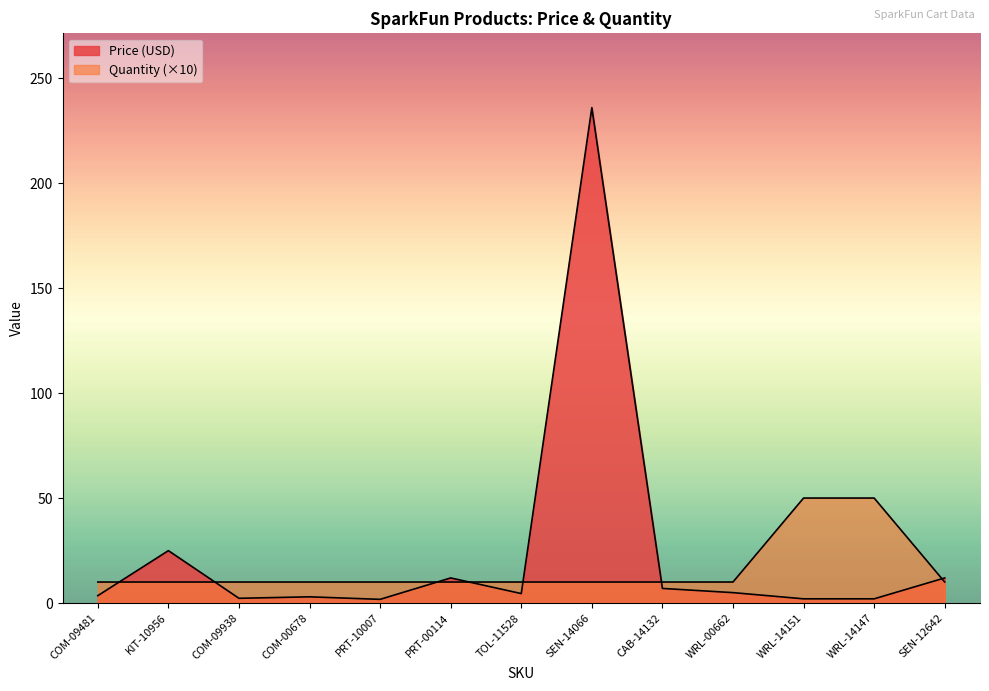

What is the sum of the Quantity values at CAB-14132 and PRT-10007?

20.0